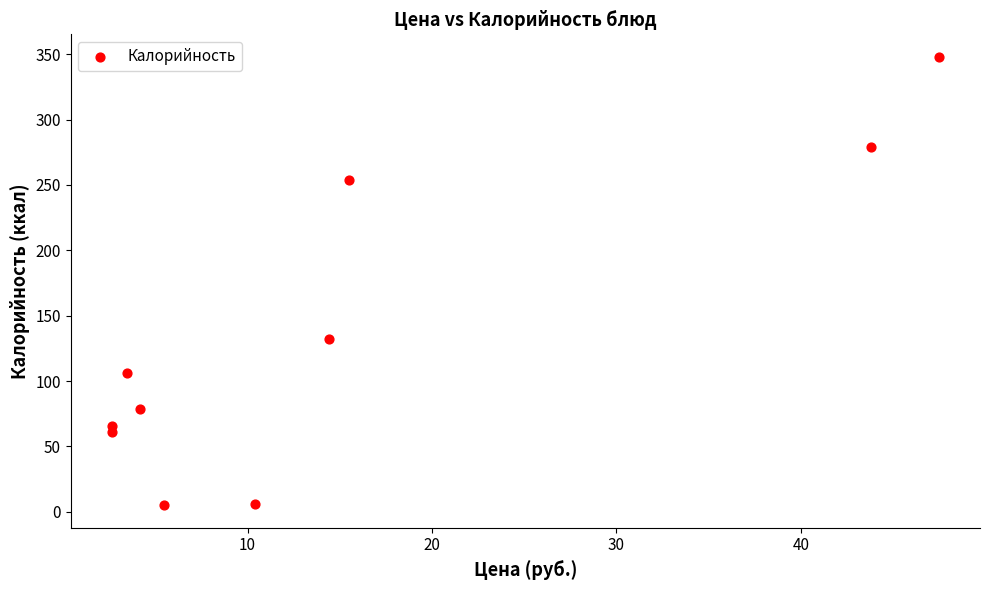

What is the average Y value?

134